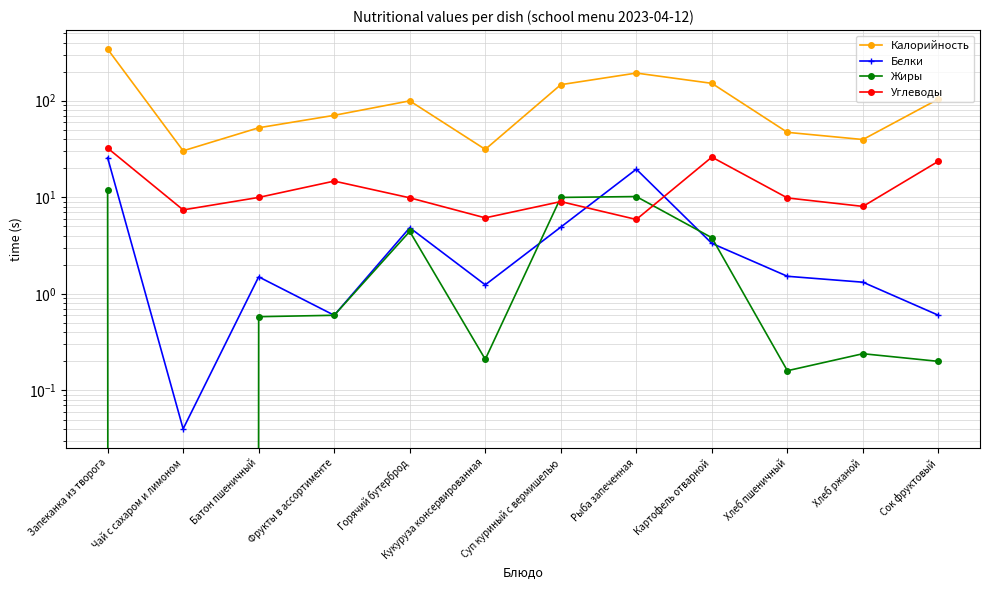

How many data points in Жиры are above 0?

11